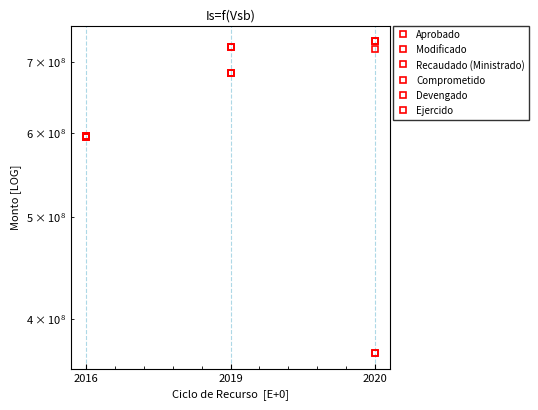

Which series has the largest range (max minus min)?

Devengado